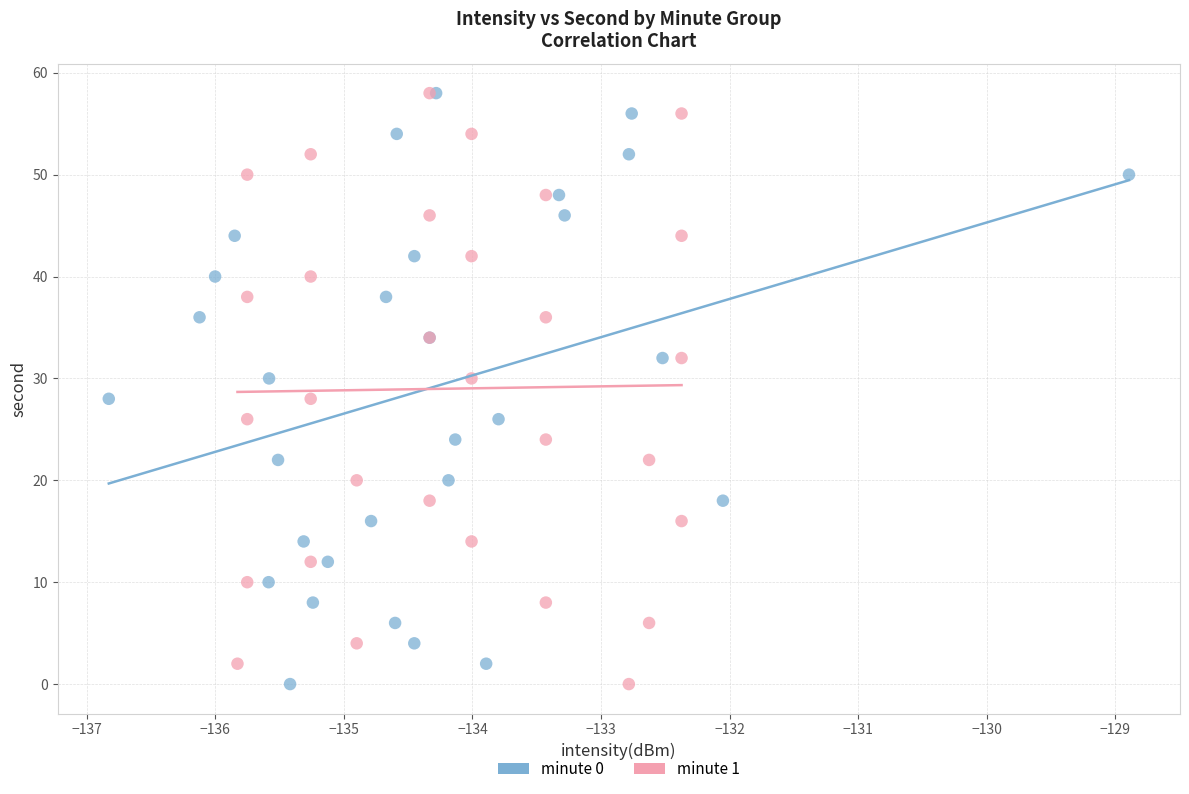

What are all the series names shown in the legend?

minute 0, minute 1